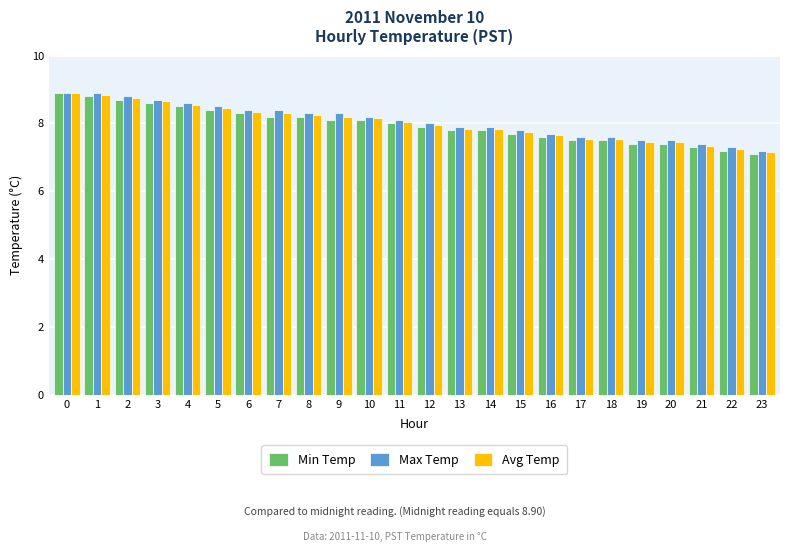

Count the number of data series in this chart.

3